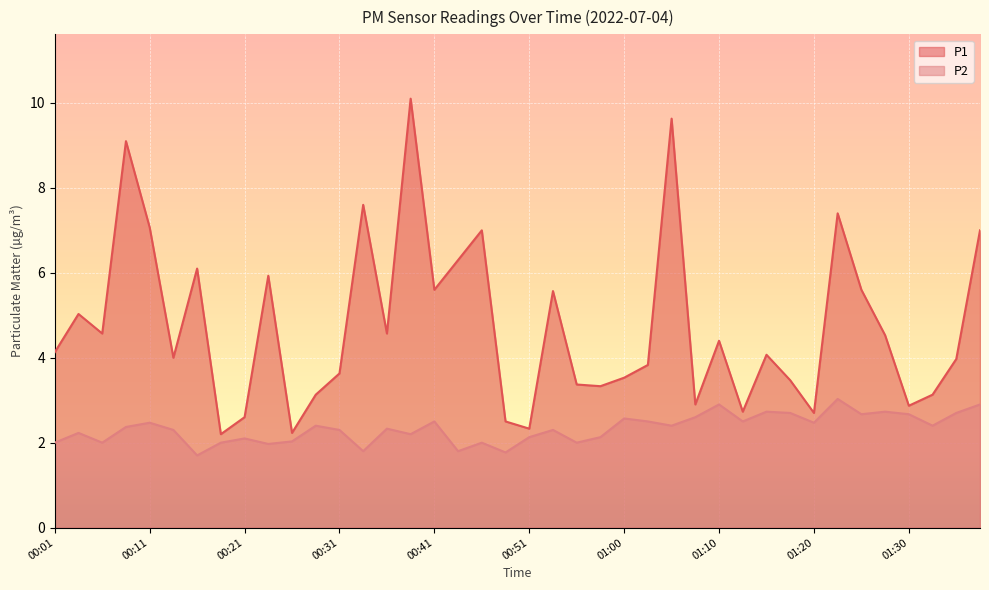

The value of P1 at 01:03 is 3.8. True or false?

True